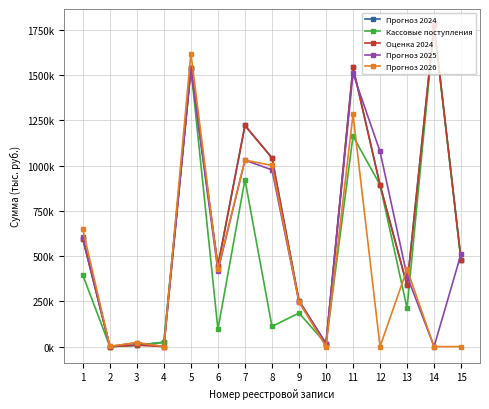

At which label does Кассовые поступления first exceed 212245?

1